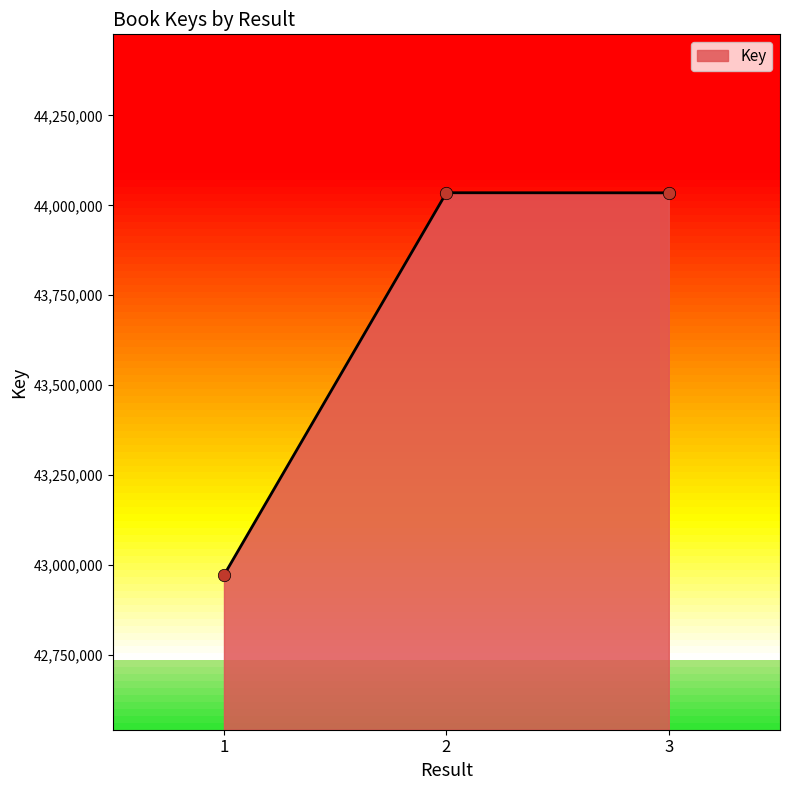

What is the change in value from 1 to 2?

+1063007